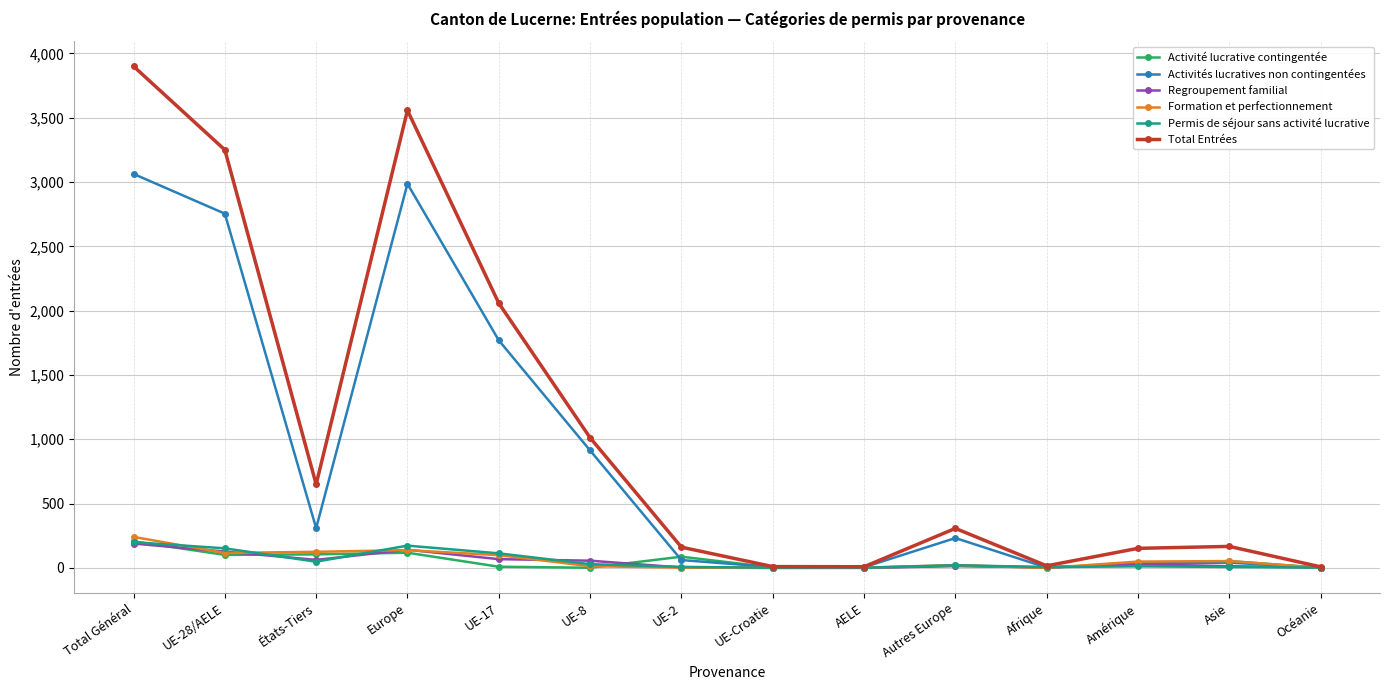

What is the label of the 8th point from the right?

UE-2